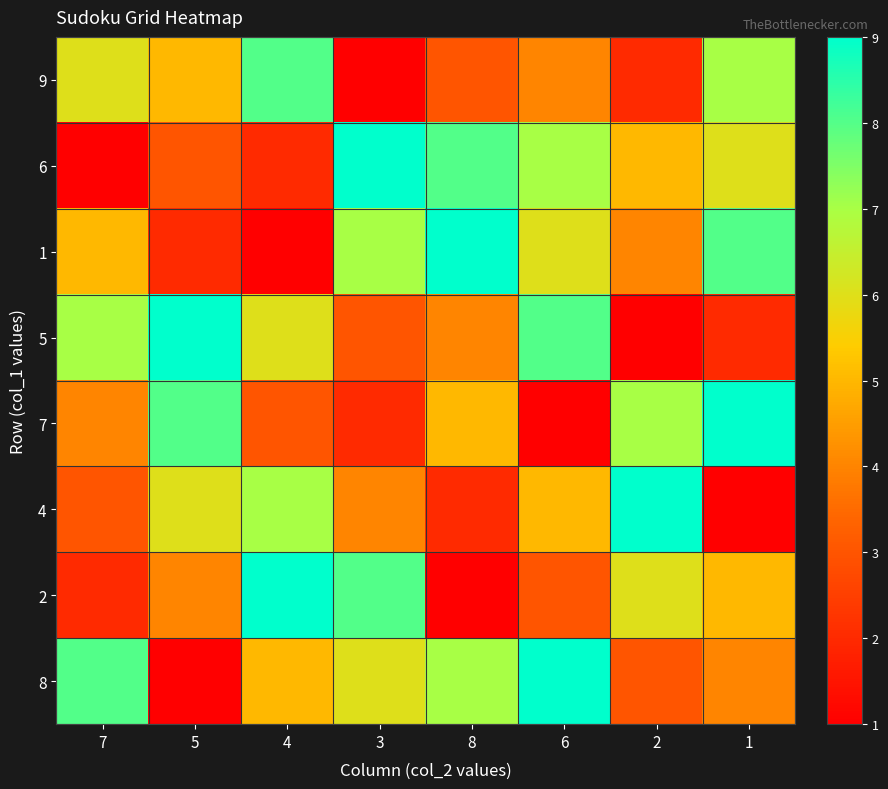

Reading right to left, what are all the values shown in this chart?

9: 1=7	2=2	6=4	8=3	3=1	4=8	5=5	7=6
6: 1=6	2=5	6=7	8=8	3=9	4=2	5=3	7=1
1: 1=8	2=4	6=6	8=9	3=7	4=1	5=2	7=5
5: 1=2	2=1	6=8	8=4	3=3	4=6	5=9	7=7
7: 1=9	2=7	6=1	8=5	3=2	4=3	5=8	7=4
4: 1=1	2=9	6=5	8=2	3=4	4=7	5=6	7=3
2: 1=5	2=6	6=3	8=1	3=8	4=9	5=4	7=2
8: 1=4	2=3	6=9	8=7	3=6	4=5	5=1	7=8